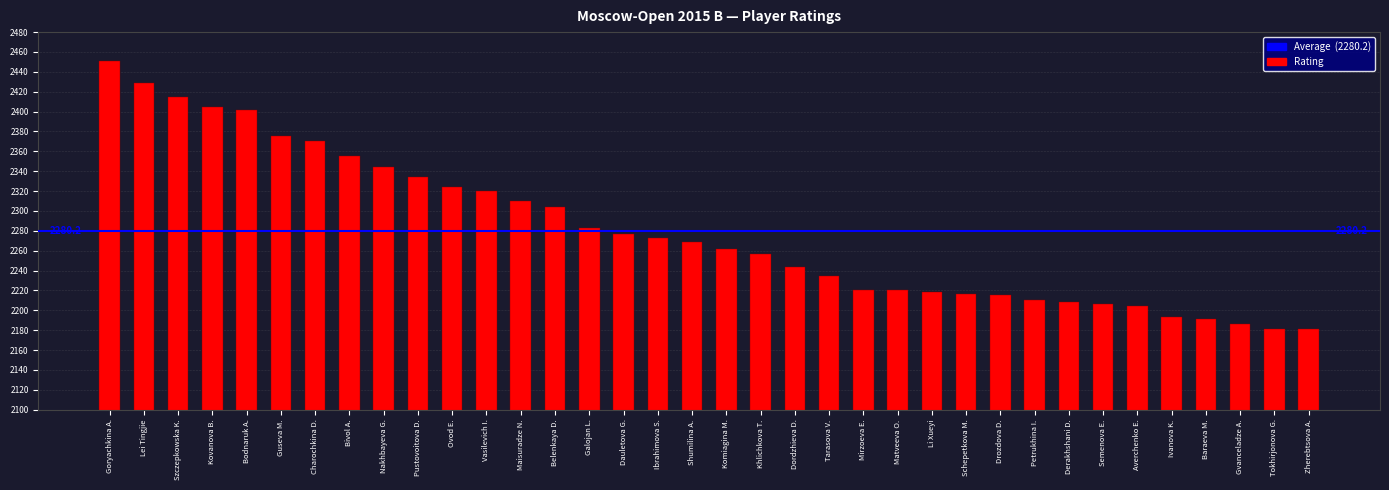

What is the difference between the second highest and minimum values?

248